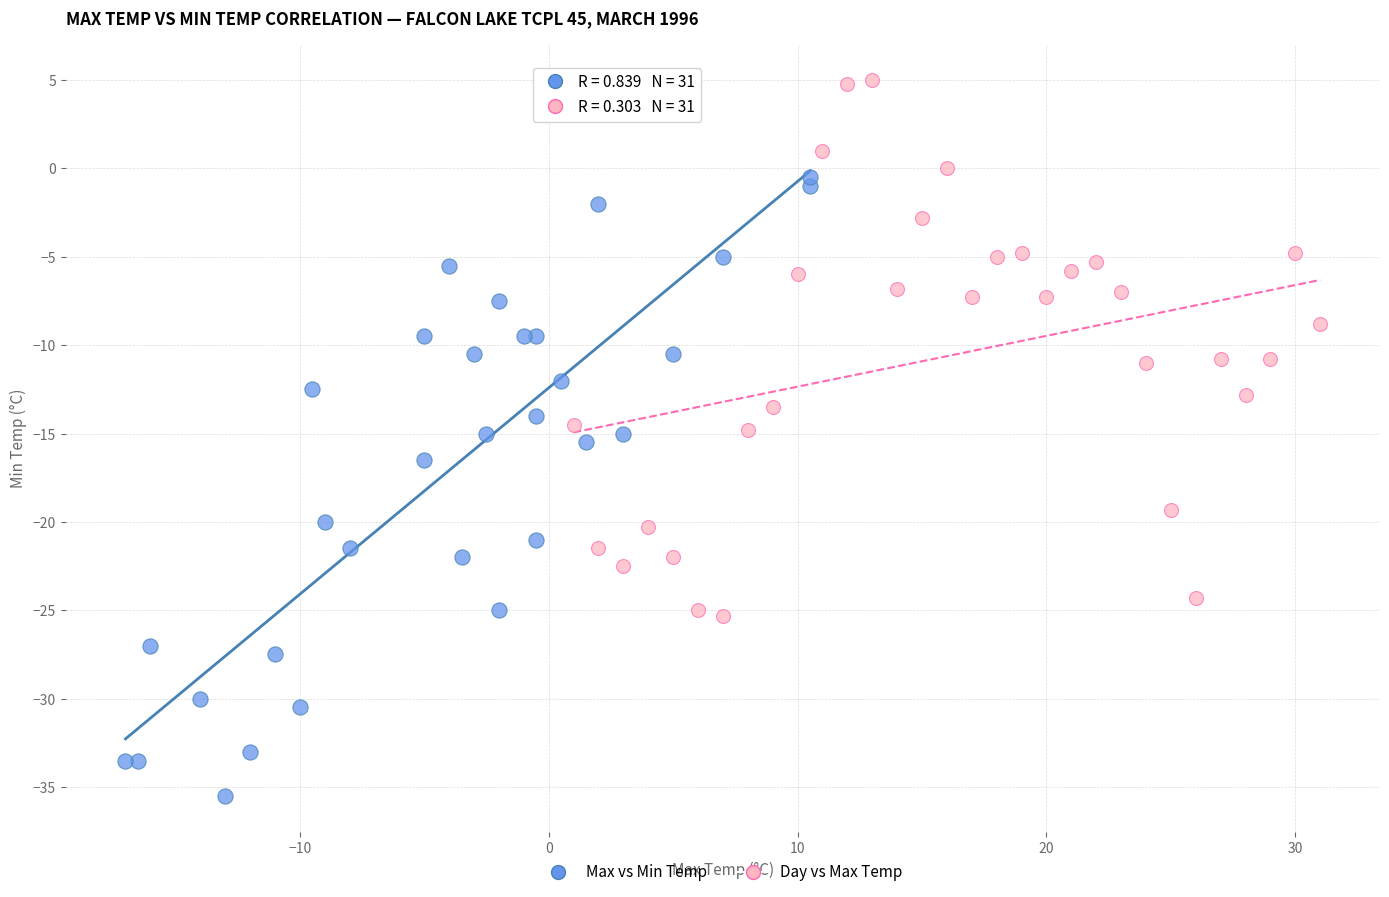

Which series has the widest spread of Y values?

Max vs Min Temp